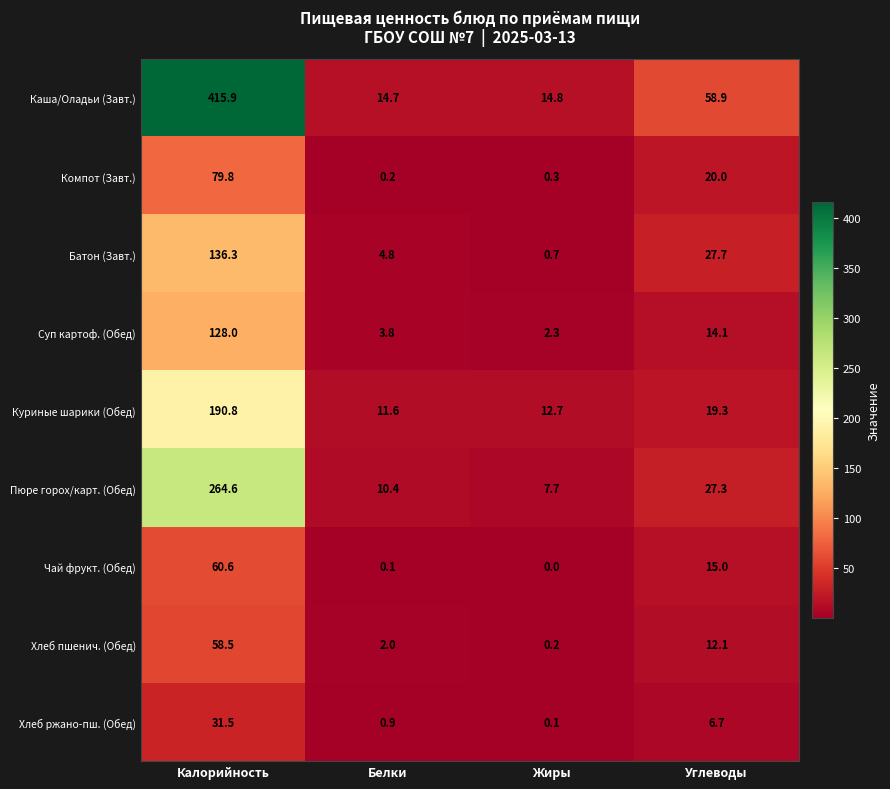

Rank the series by their maximum value, from highest to lowest.

Каша/Оладьи (Завт.), Пюре горох/карт. (Обед), Куриные шарики (Обед), Батон (Завт.), Суп картоф. (Обед), Компот (Завт.), Чай фрукт. (Обед), Хлеб пшенич. (Обед), Хлеб ржано-пш. (Обед)